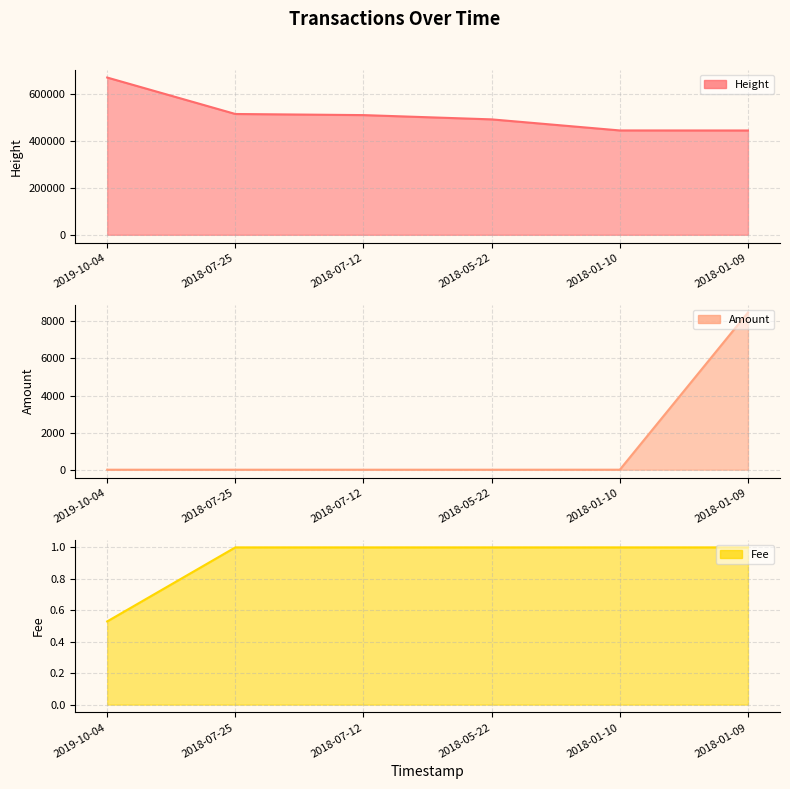

At 2018-07-12, list the series in order from largest to smallest.

Height, Fee, Amount